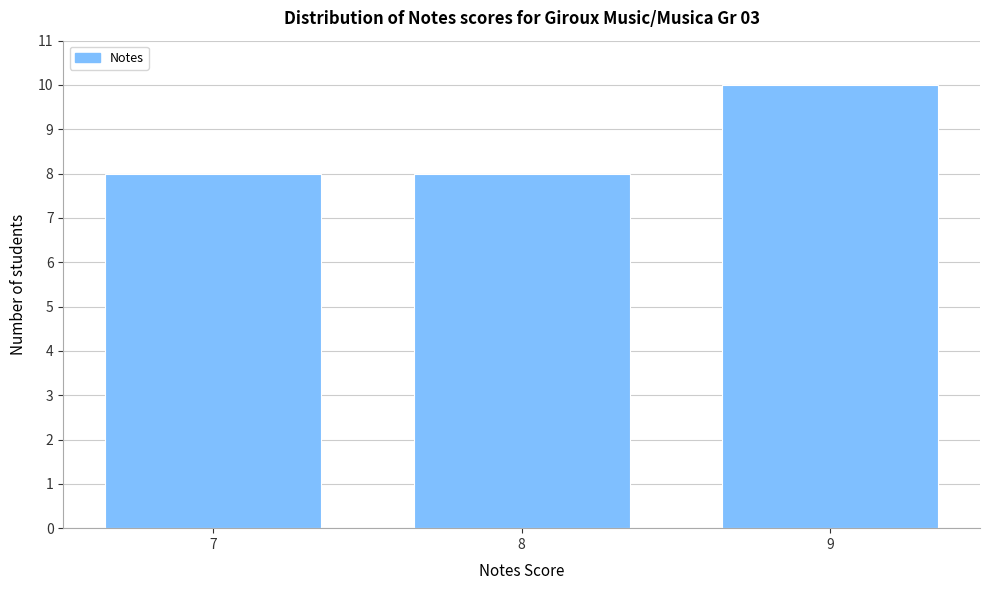

Reading left to right, list all the values displayed in this chart.

8	8	10